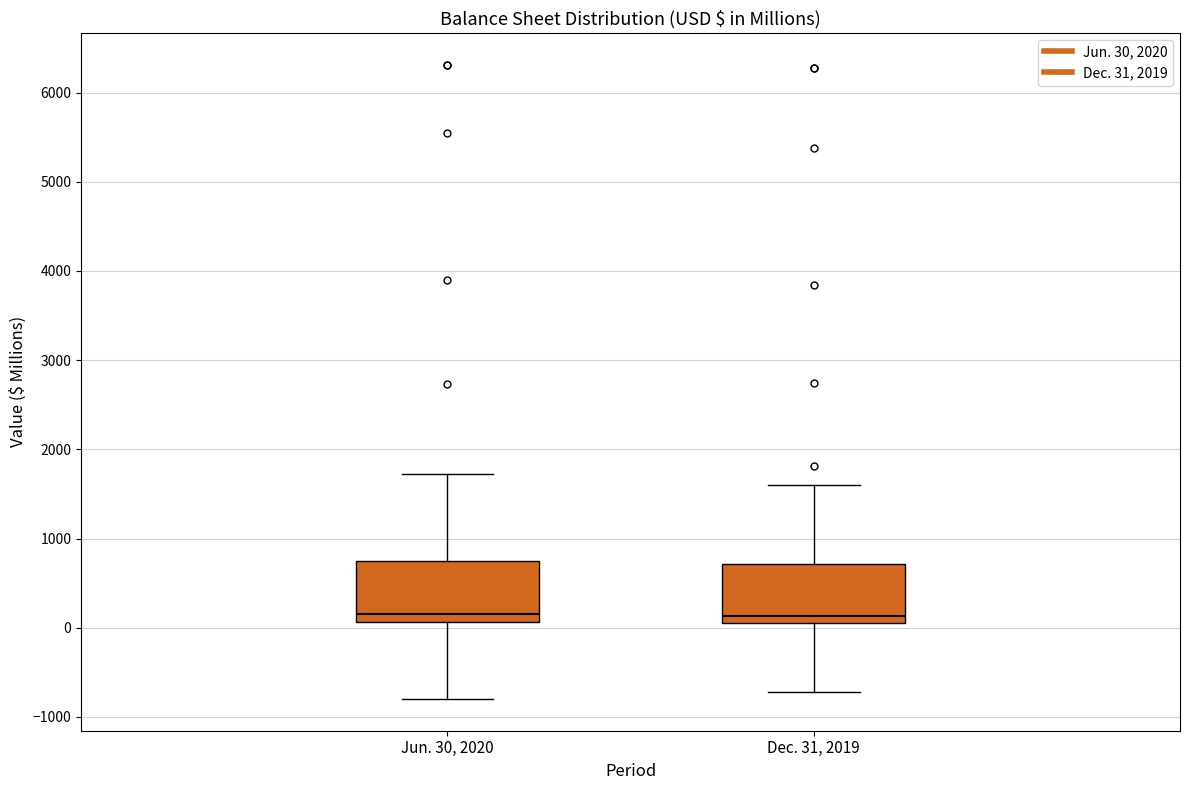

Where is the lower edge of the box for Dec. 31, 2019 on the y-axis? The values are not printed on the chart, so give them approximately, as read against the axis.

100